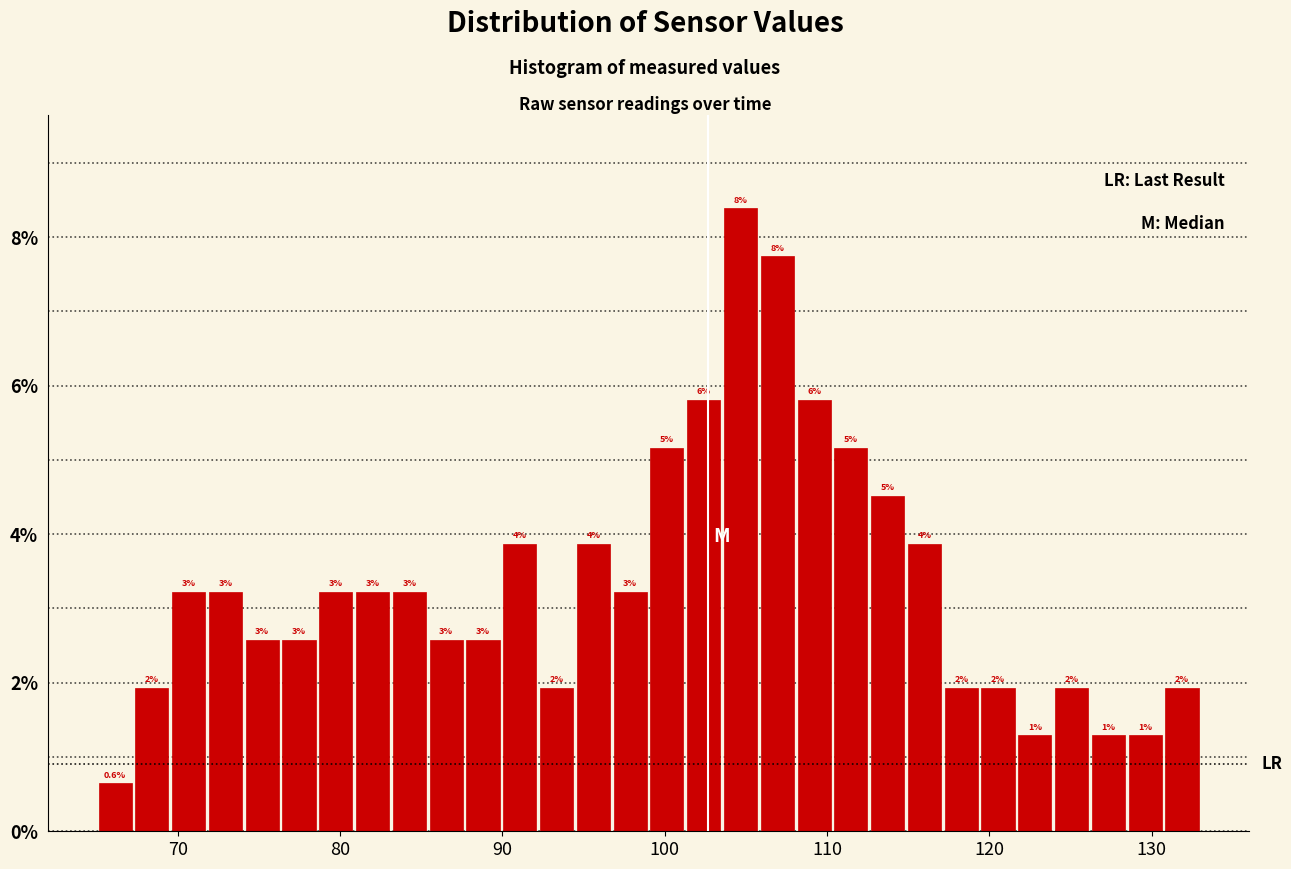

Around what value on the x-axis is the tallest bar? Give the approximate position of its centre, as read against the axis.

105